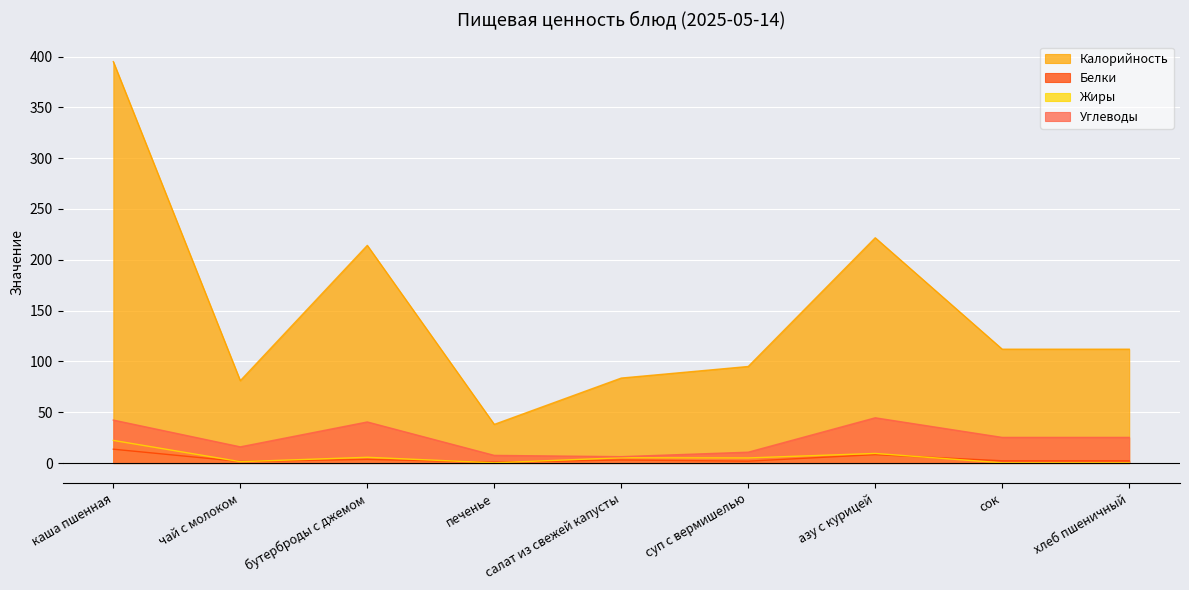

How many distinct data groups are displayed?

4